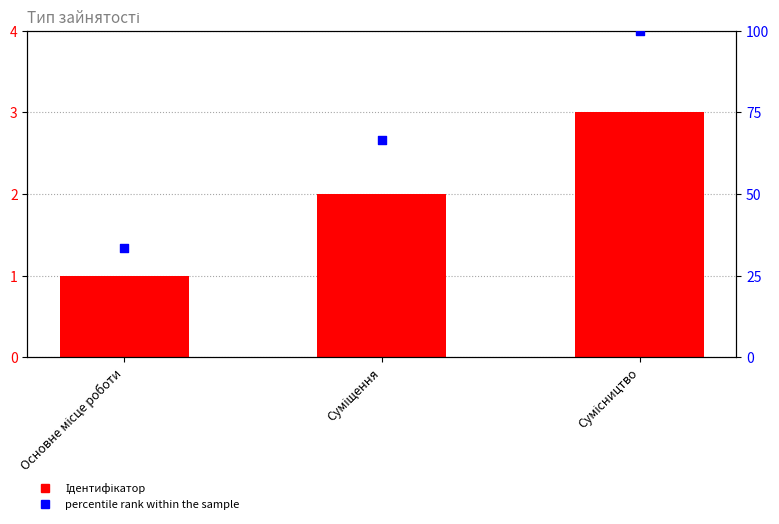

What is the total value across all series at Основне місце роботи?

34.3